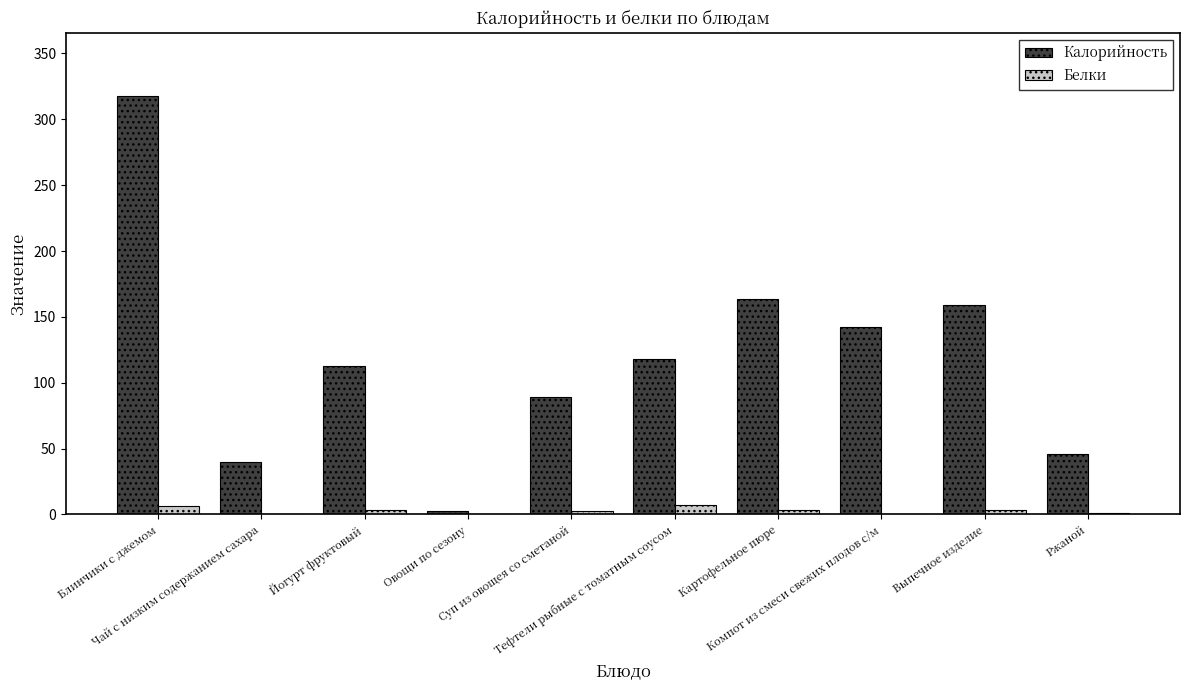

Which series has the largest total across all categories?

Калорийность